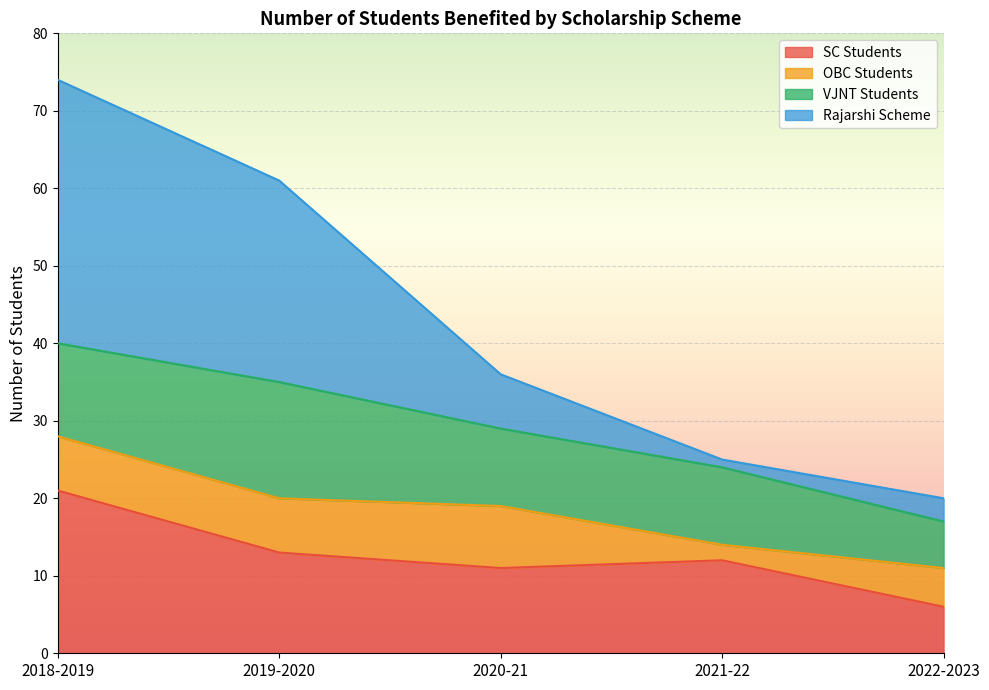

True or false: SC Students has a value of 15 at 2020-21.

False